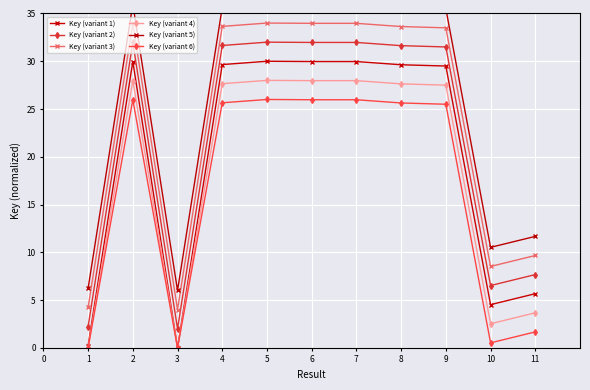

Is the value of Key (variant 3) at 2 greater than the value of Key (variant 1) at 6?

Yes